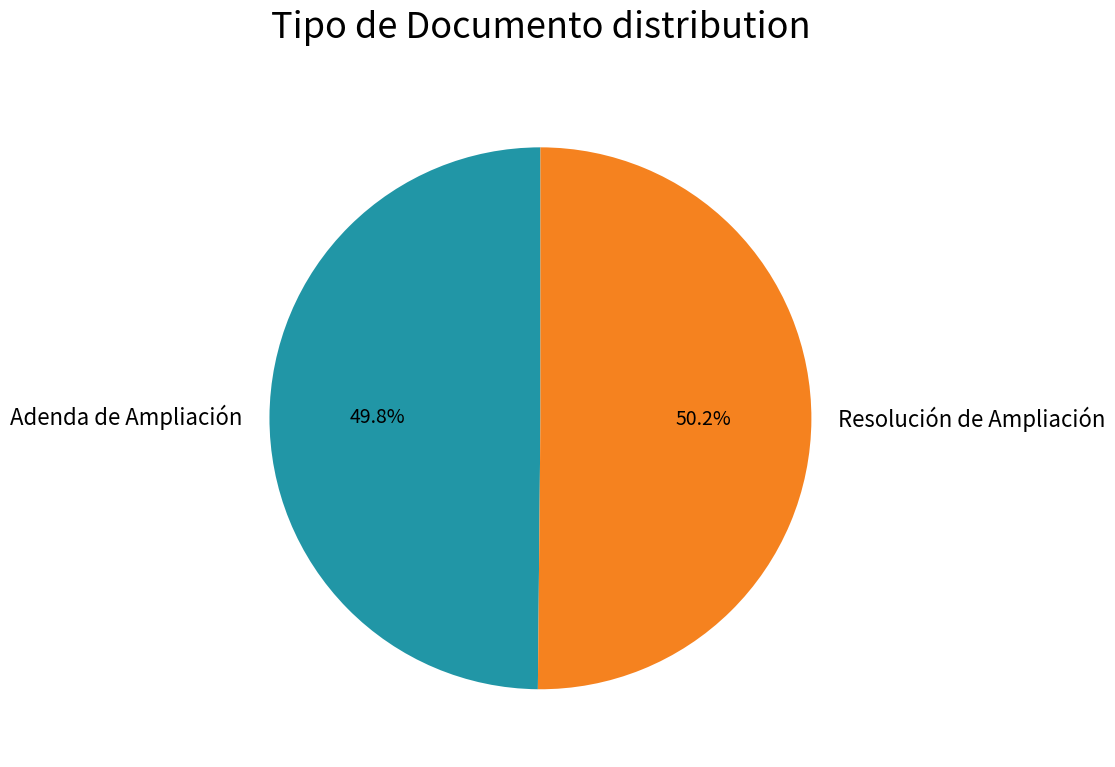

Is there a majority slice in this chart?

Yes